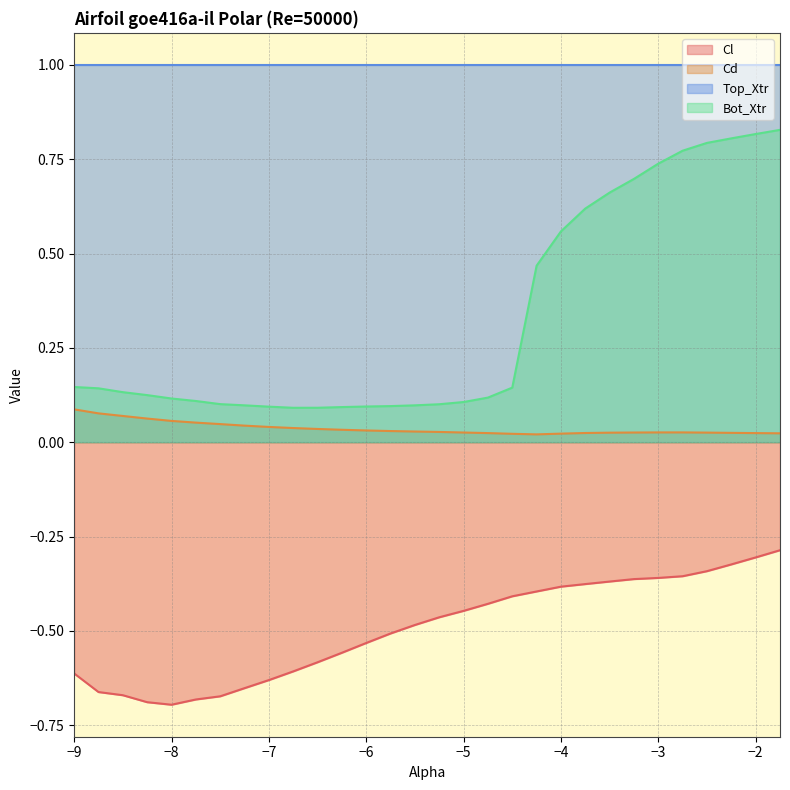

What is the difference between the maximum and minimum values in the Cd series?

0.1